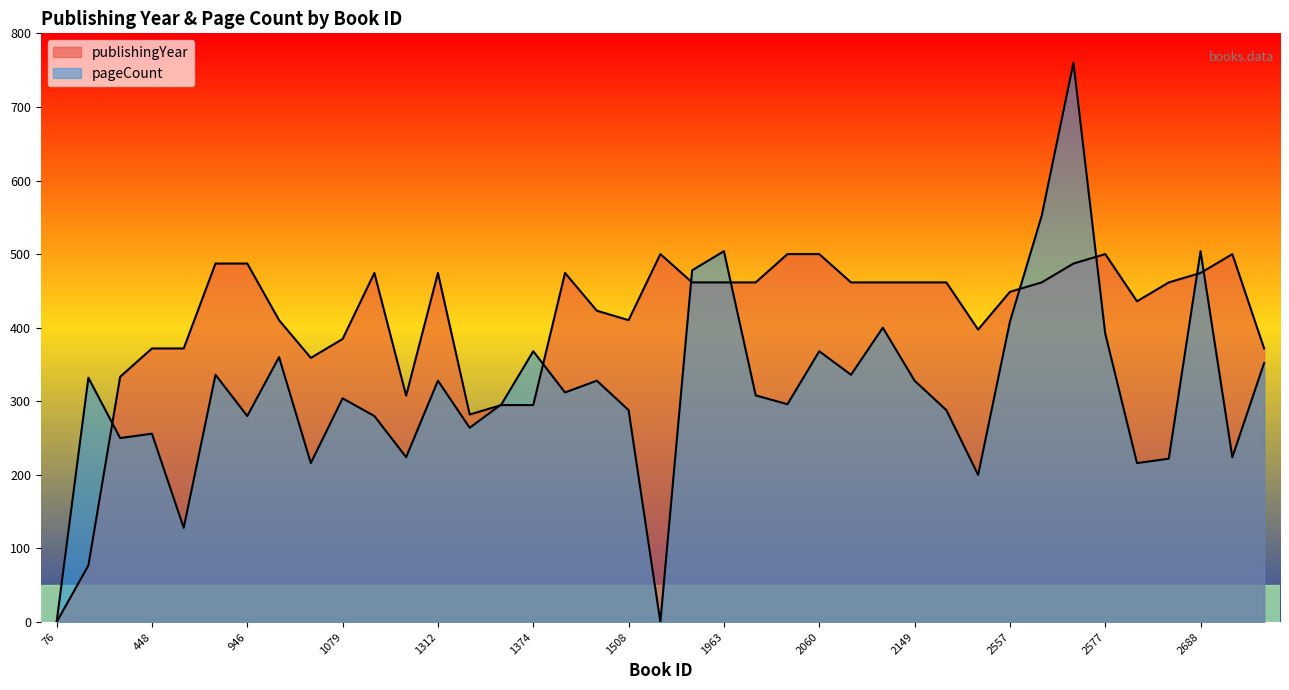

What is the average value of the pageCount series?

315.0